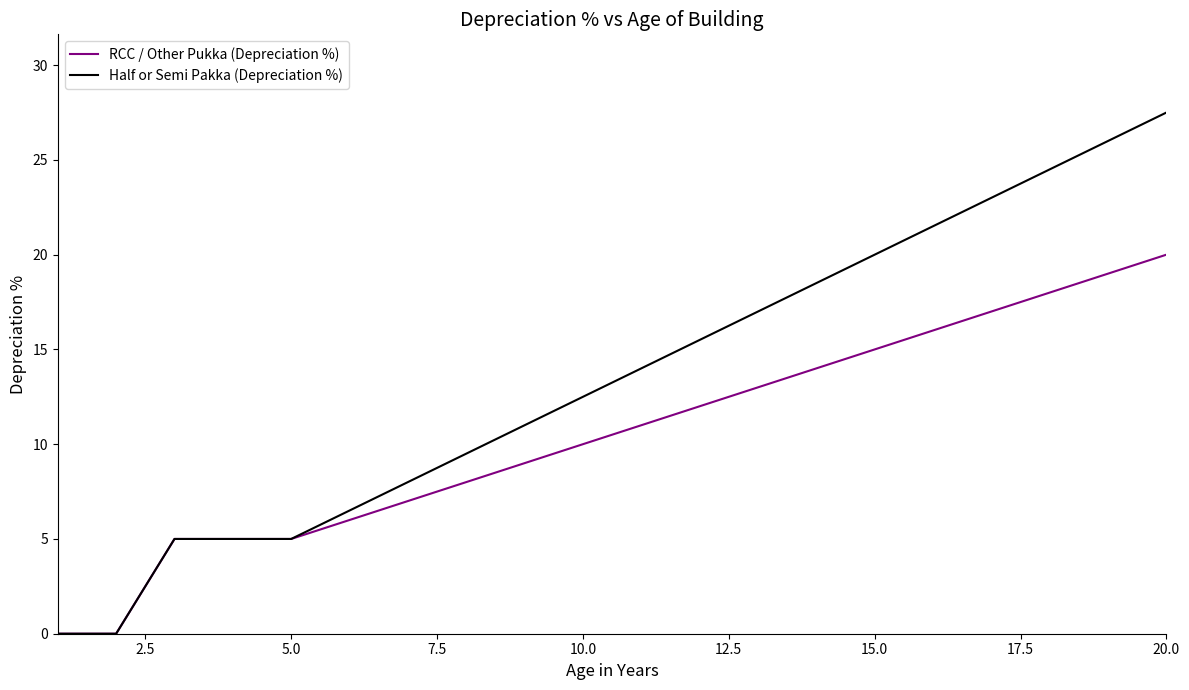

List the series in order of their overall mean, lowest first.

RCC / Other Pukka (Depreciation %), Half or Semi Pakka (Depreciation %)